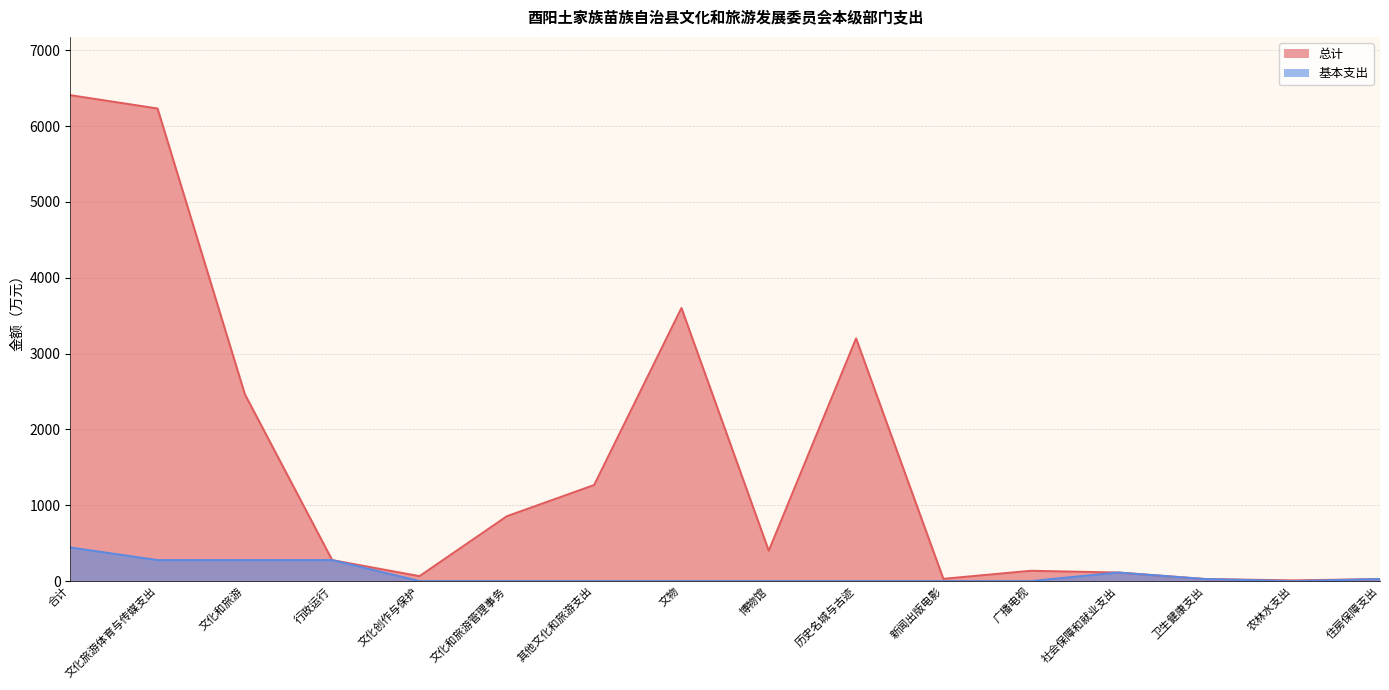

True or false: 总计 has a value of 27.0 at 卫生健康支出.

True